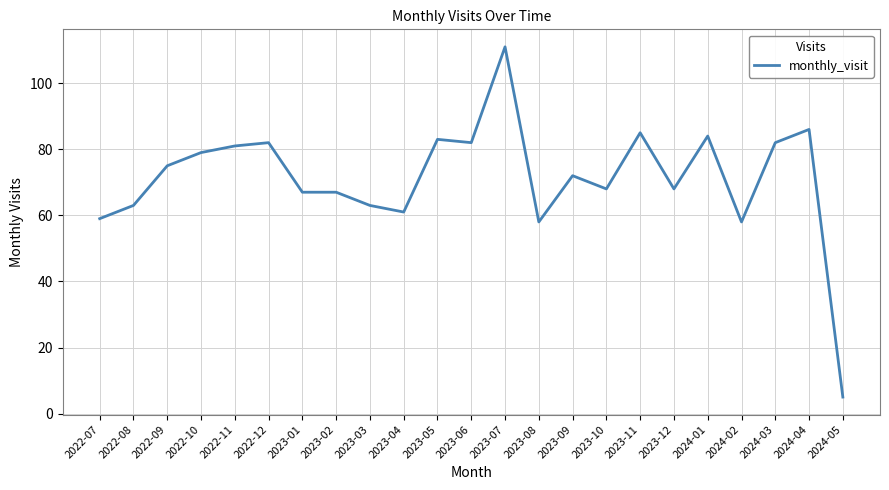

What value does the data have at 2024-05?

5